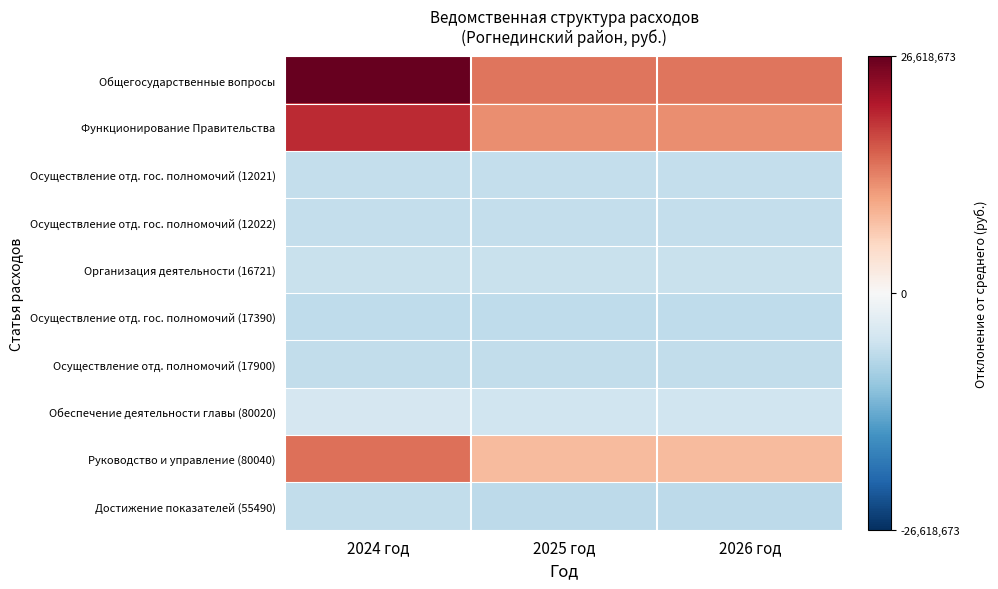

At 2024 год, list the series in order from smallest to largest.

Осуществление отд. гос. полномочий (17390), Достижение показателей (55490), Осуществление отд. полномочий (17900), Осуществление отд. гос. полномочий (12021), Осуществление отд. гос. полномочий (12022), Организация деятельности (16721), Обеспечение деятельности главы (80020), Руководство и управление (80040), Функционирование Правительства, Общегосударственные вопросы